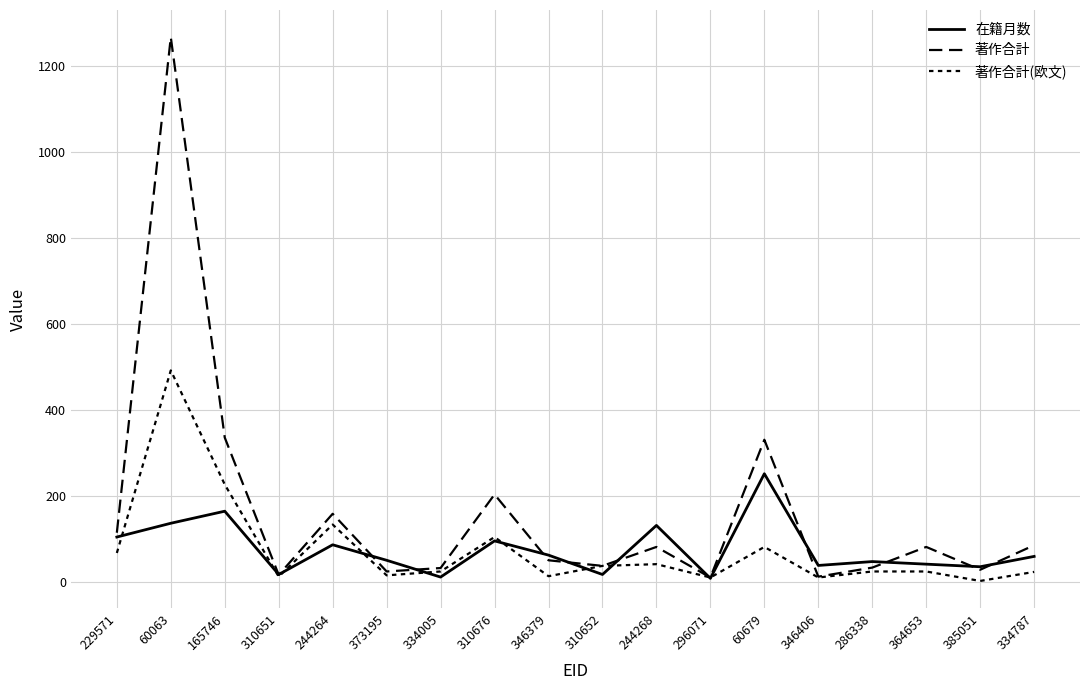

Where does the 著作合計 series first go above 82?

229571